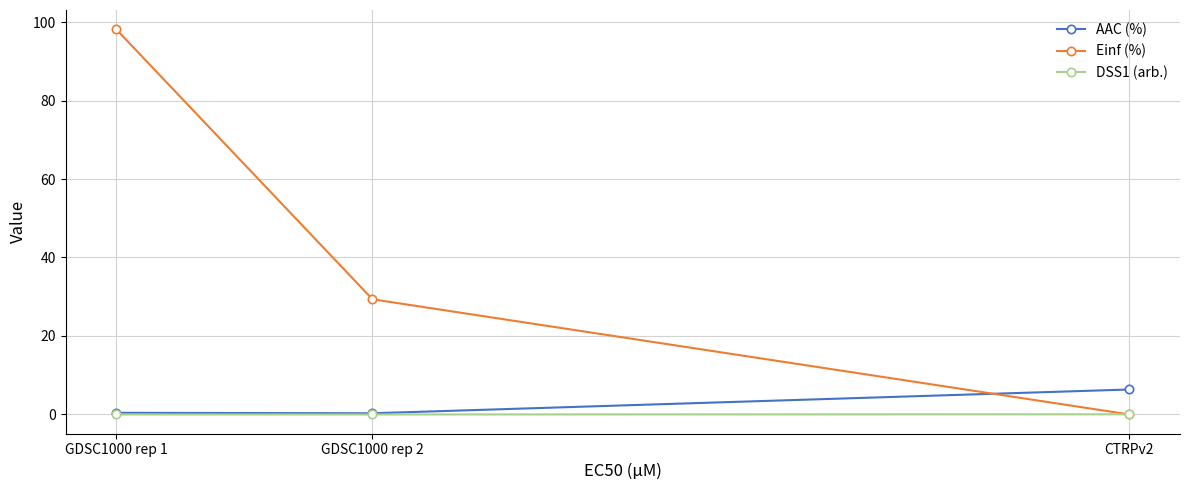

What is the maximum value shown in the chart?

98.2